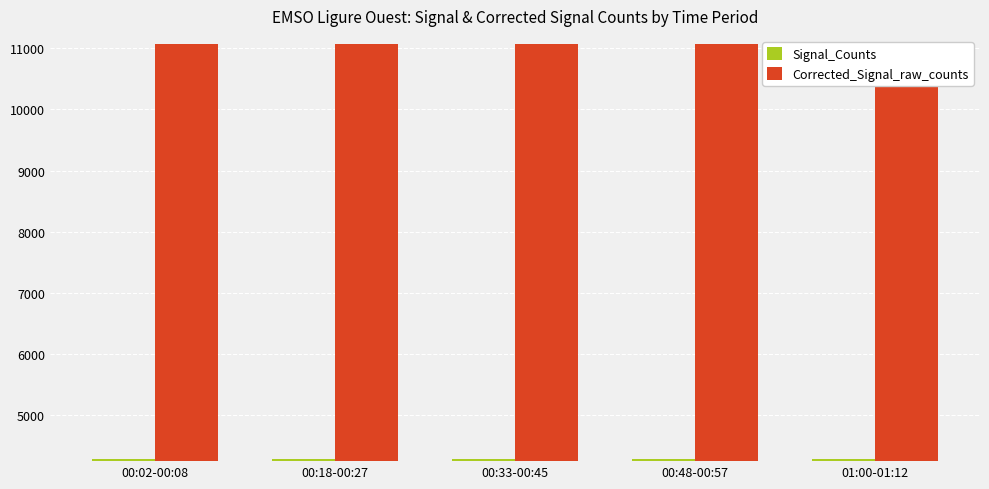

Between 00:18-00:27 and 00:48-00:57, which is larger?

00:48-00:57